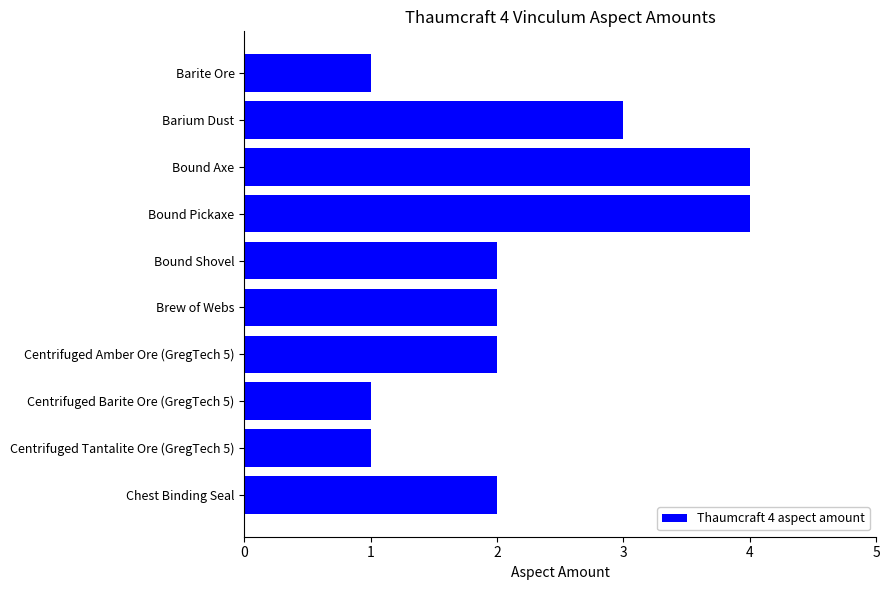

How many distinct data groups are displayed?

1